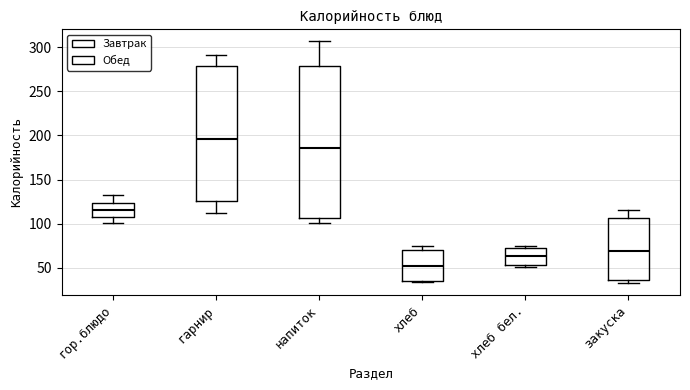

Comparing the boxes themselves (not the whiskers), which one is the tallest?

напиток